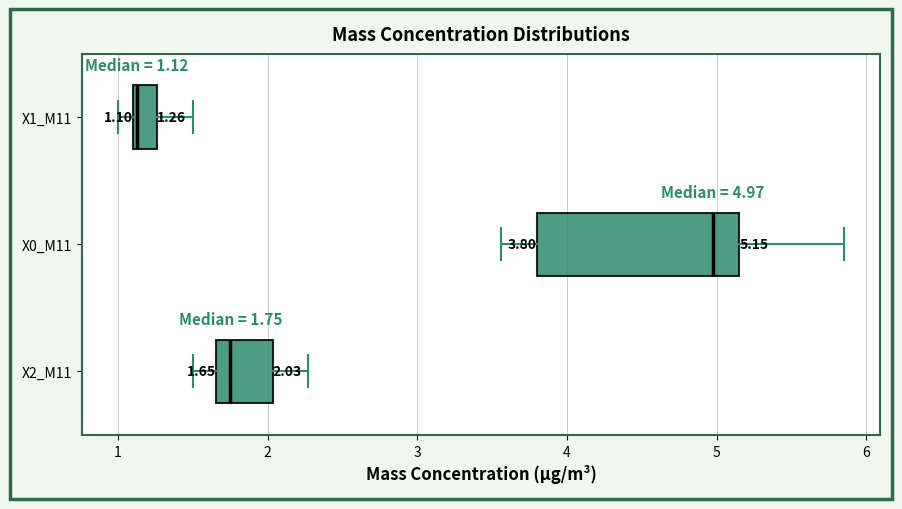

Which box has the furthest to the right median line?

X0_M11